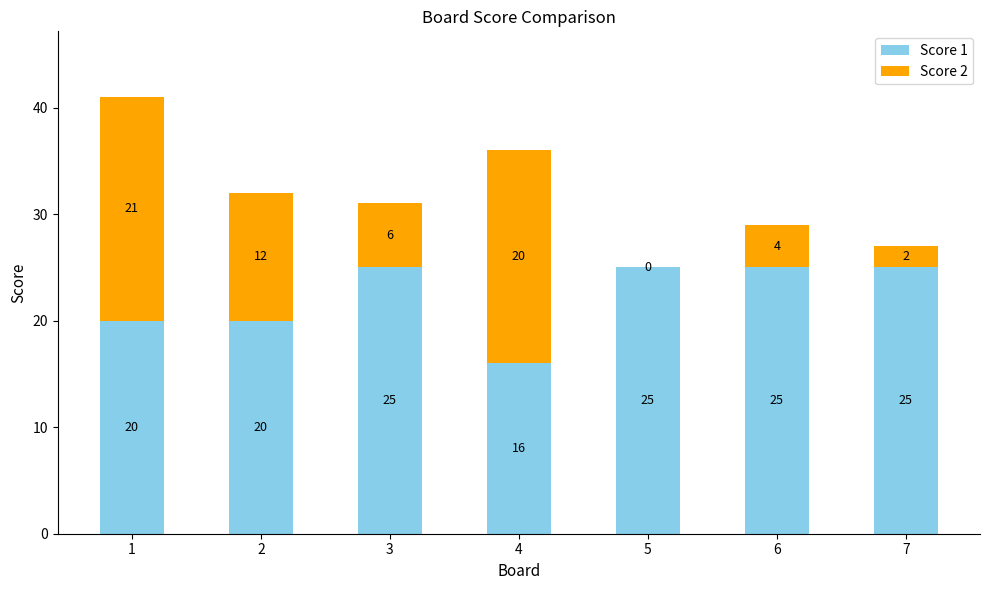

How many Score 1 values are between 20 and 25?

6